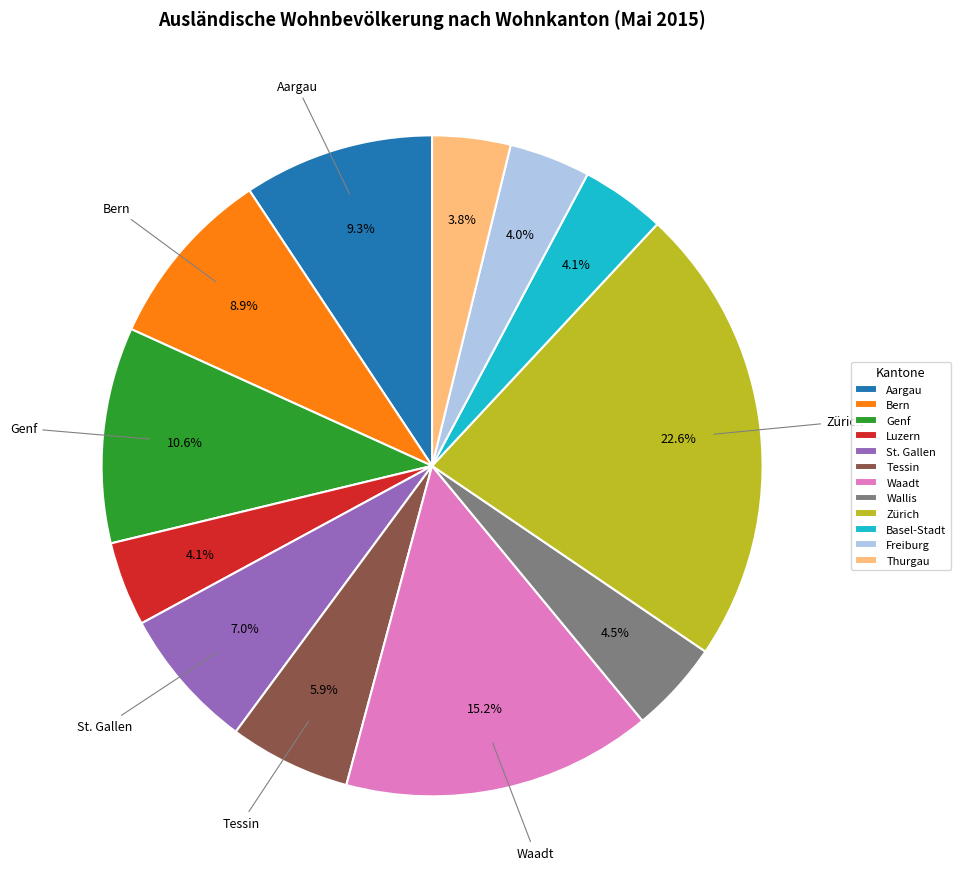

What percentage is NOT represented by Bern?

91.1%